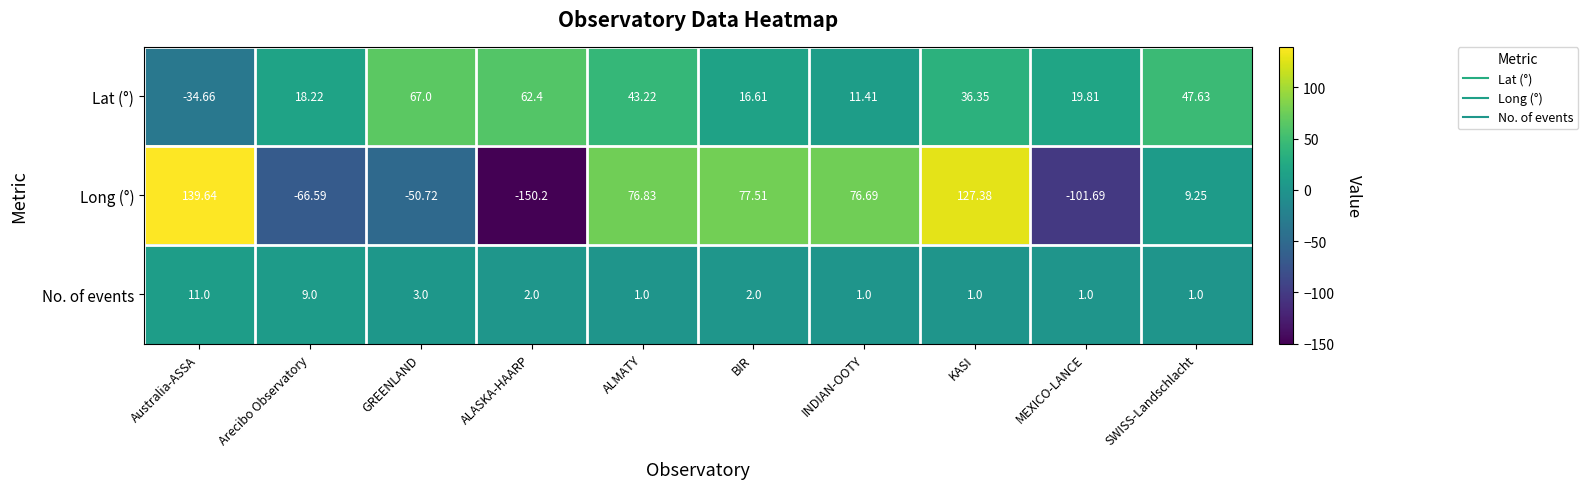

How many categories are shown in the chart?

10